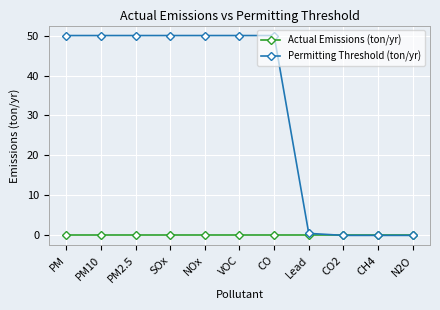

At how many categories does at least one series exceed 17?

7